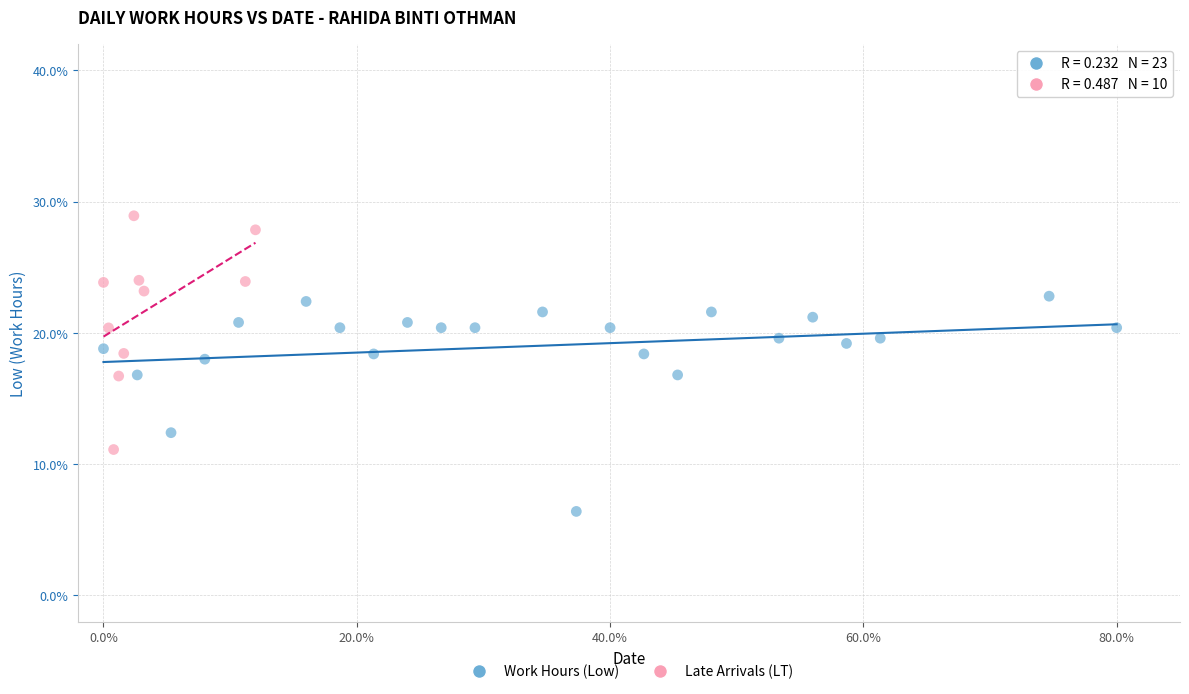

Which series contains the highest Y value?

Late Arrivals (LT)